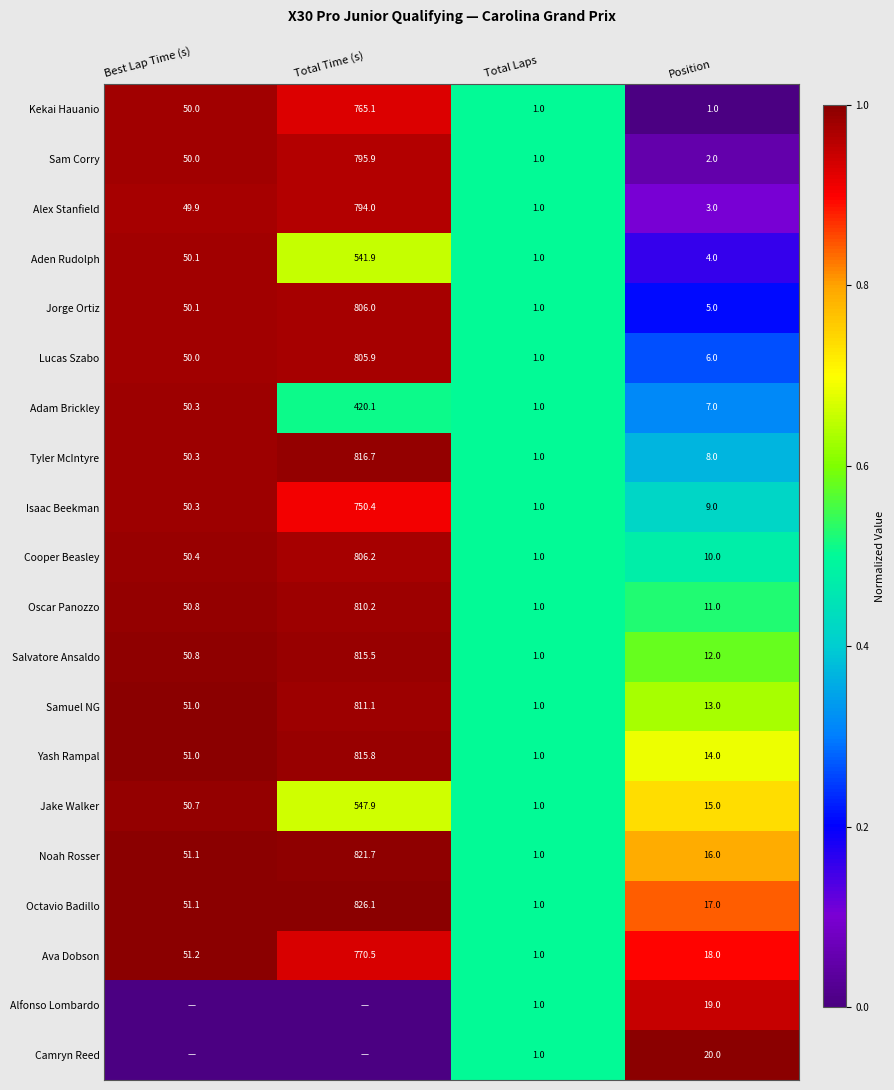

What is the total value across all series at Position?

210.0